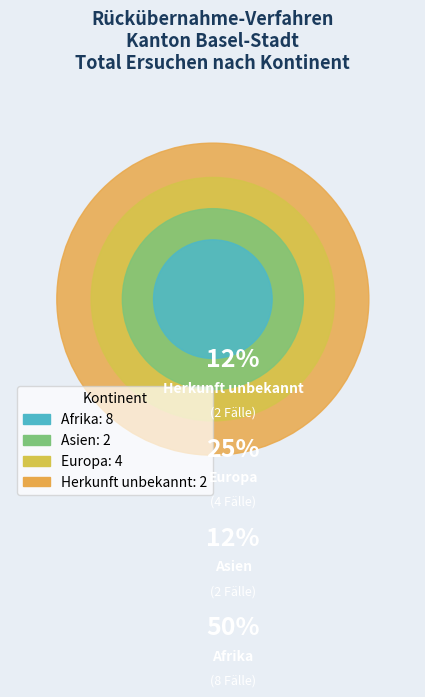

True or false: Afrika accounts for 50% of the total.

True